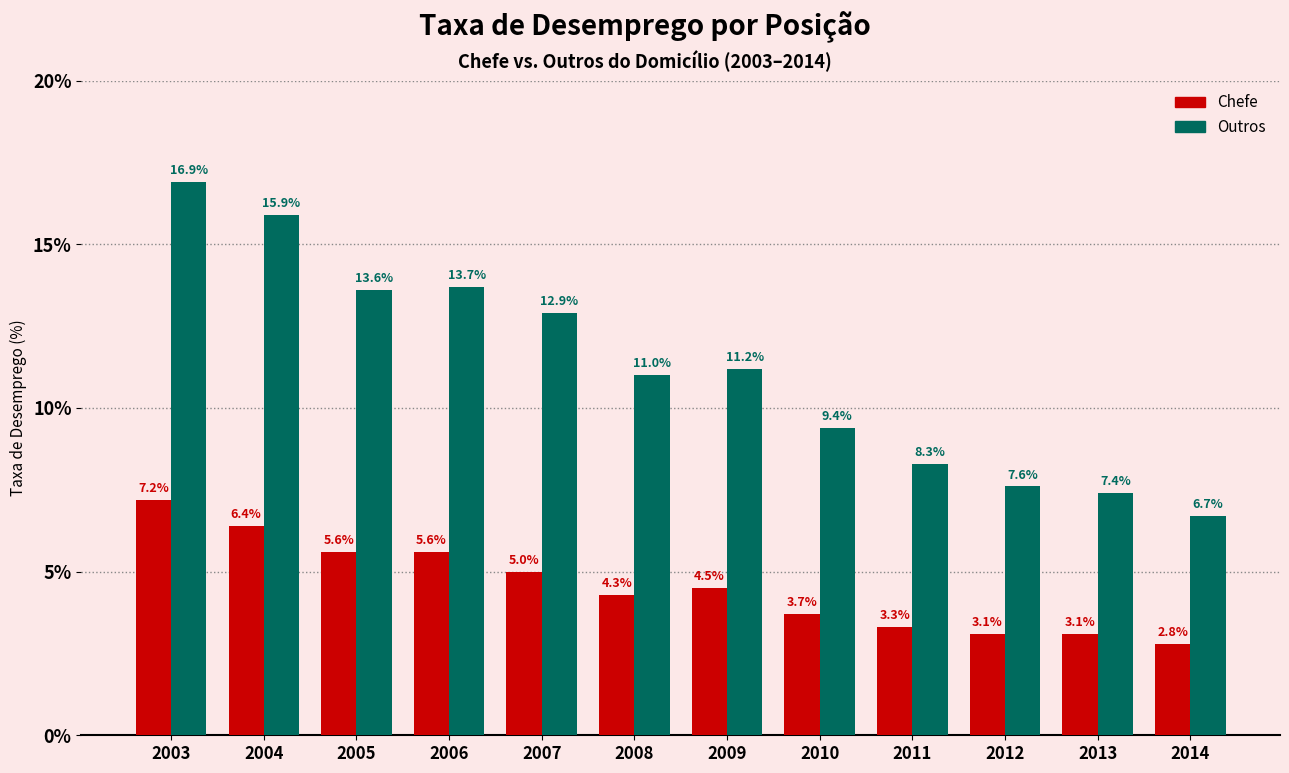

Rank the series by their average value, from lowest to highest.

Chefe, Outros